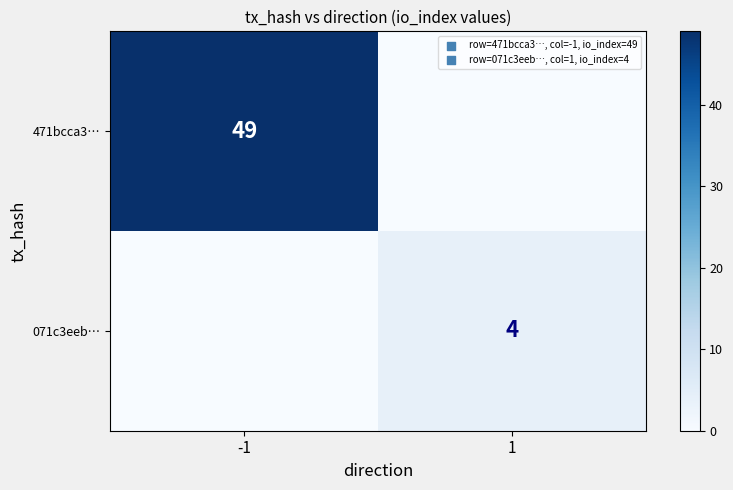

Count the number of data series in this chart.

2